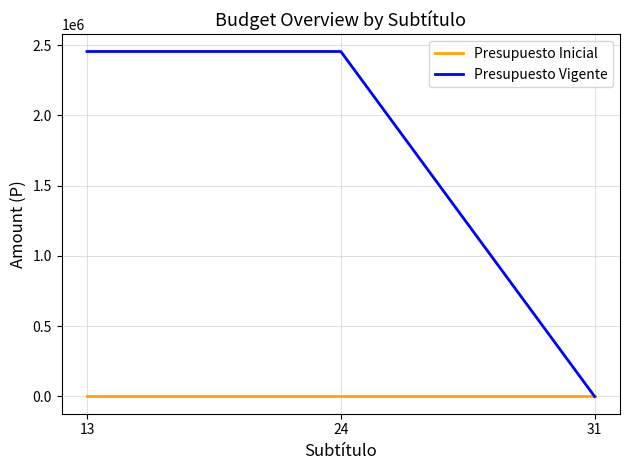

Which series has the largest total across all categories?

Presupuesto Vigente